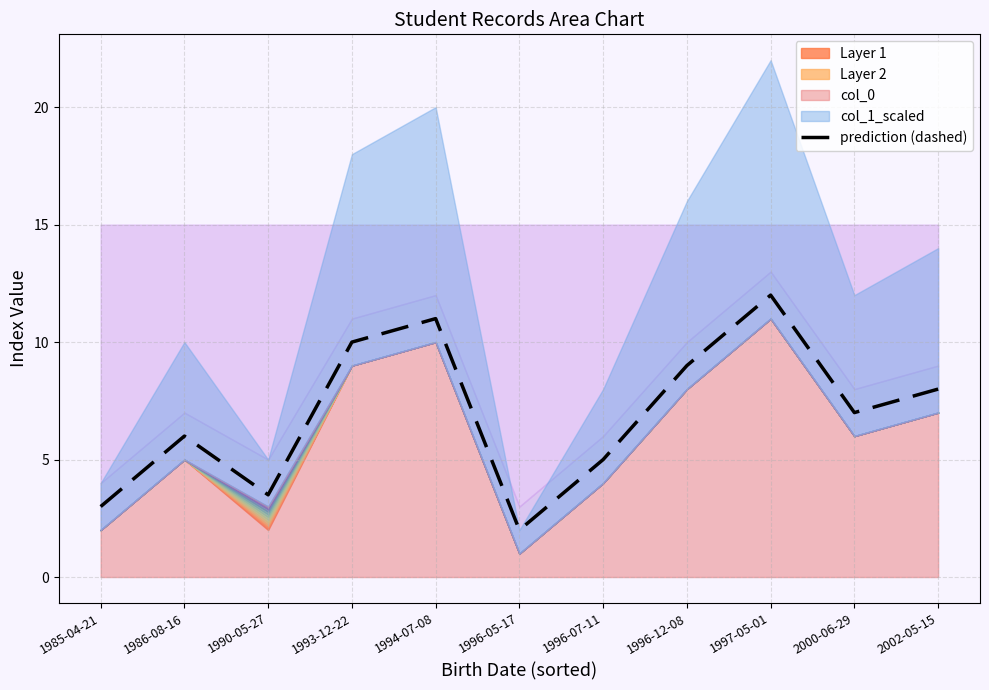

What is the difference between the maximum and minimum values?

10.0